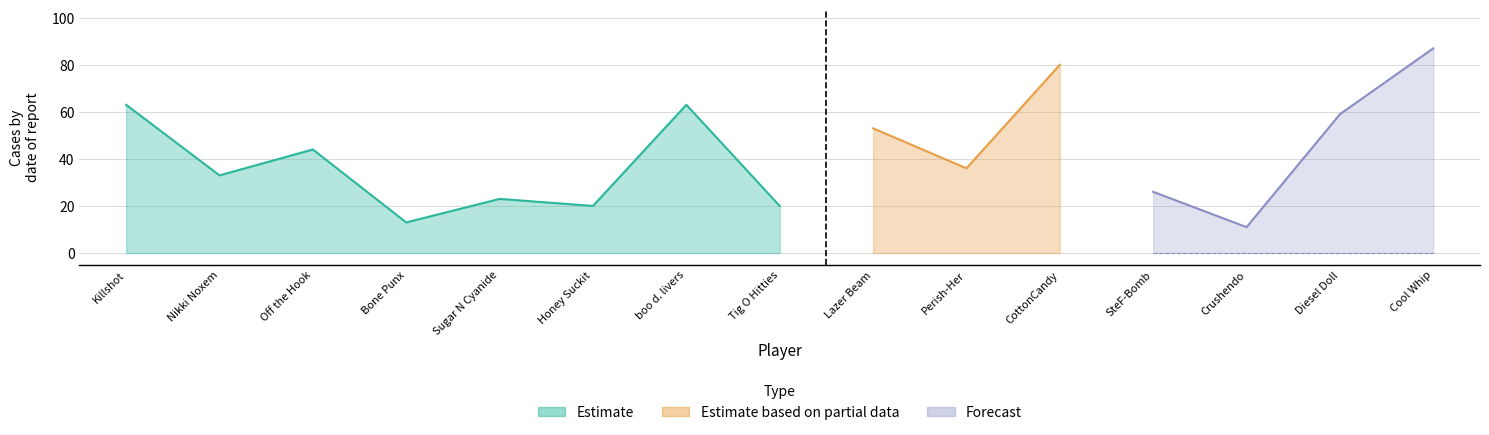

Is it true that PIVOT equals 13 at Diesel Doll?

False